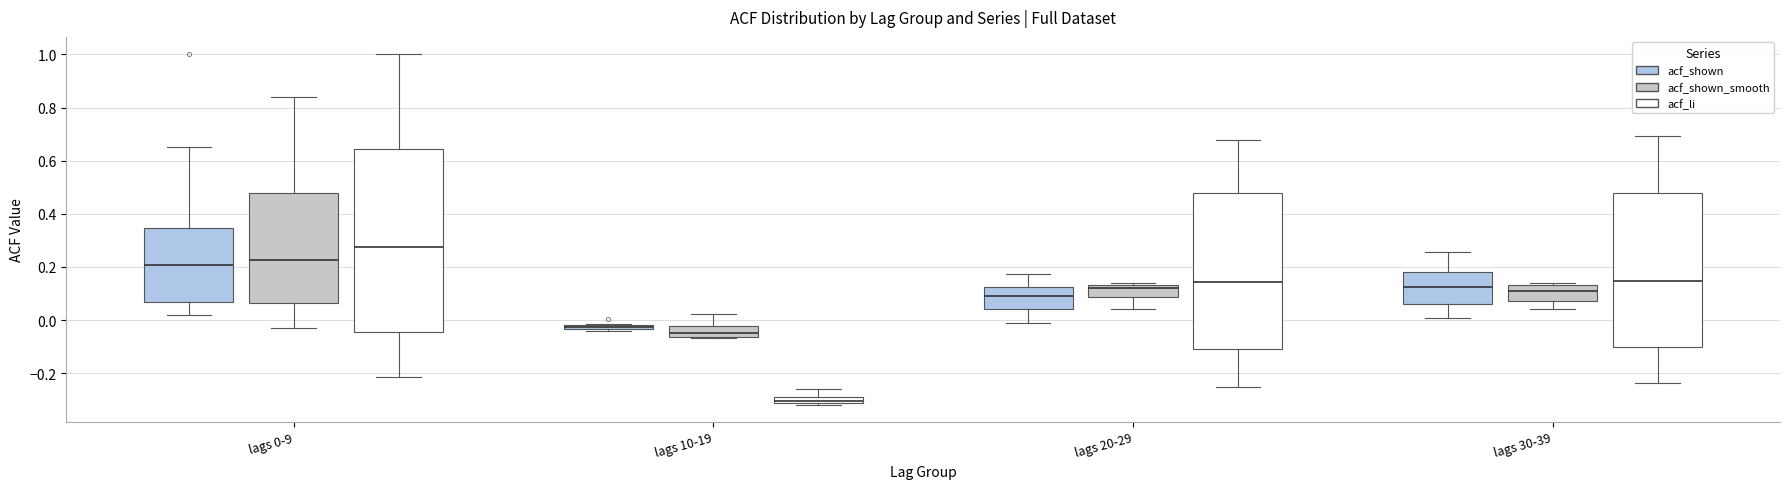

Which box is the tallest, from its lower edge to its upper edge?

lags 0-9 (acf_li)